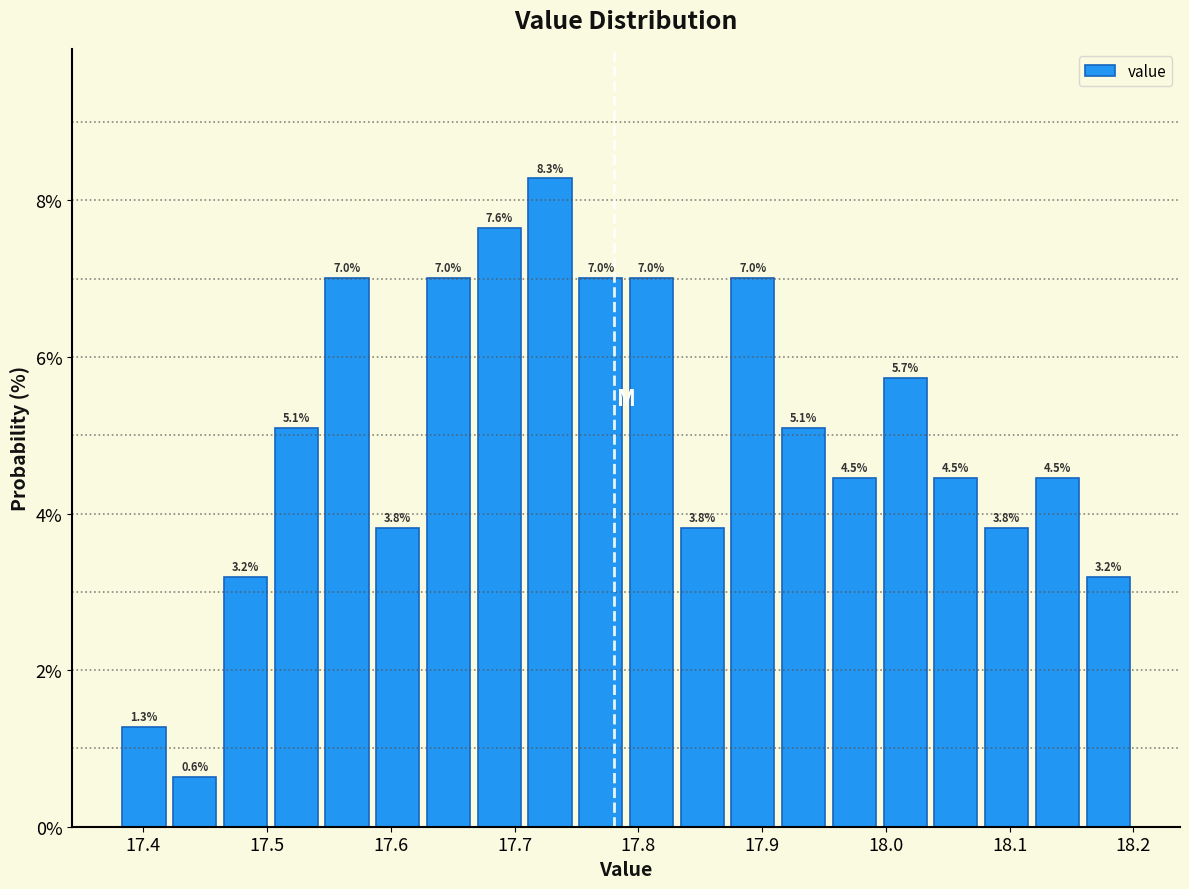

Reading left to right, list every bar in this chart as the range it spans on the x-axis followed by its height. The bar edges are not printed on the chart, so give them approximately, as read against the axis.

17.380 to 17.421: 1.3
17.421 to 17.462: 0.6
17.462 to 17.503: 3.2
17.503 to 17.544: 5.1
17.544 to 17.585: 7.0
17.585 to 17.626: 3.8
17.626 to 17.667: 7.0
17.667 to 17.708: 7.6
17.708 to 17.749: 8.3
17.749 to 17.790: 7.0
17.790 to 17.831: 7.0
17.831 to 17.872: 3.8
17.872 to 17.913: 7.0
17.913 to 17.954: 5.1
17.954 to 17.995: 4.5
17.995 to 18.036: 5.7
18.036 to 18.077: 4.5
18.077 to 18.118: 3.8
18.118 to 18.159: 4.5
18.159 to 18.200: 3.2